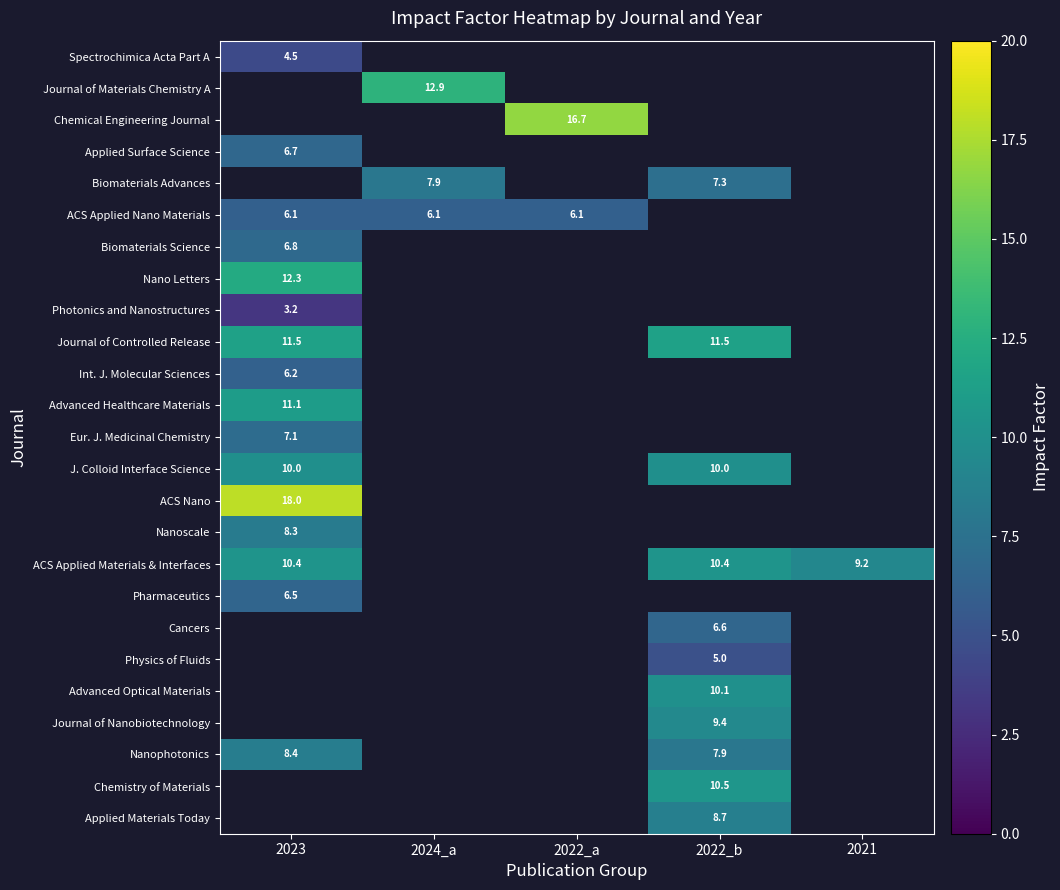

What is the sum of the Journal of Controlled Release values at 2023 and 2022_b?

22.9